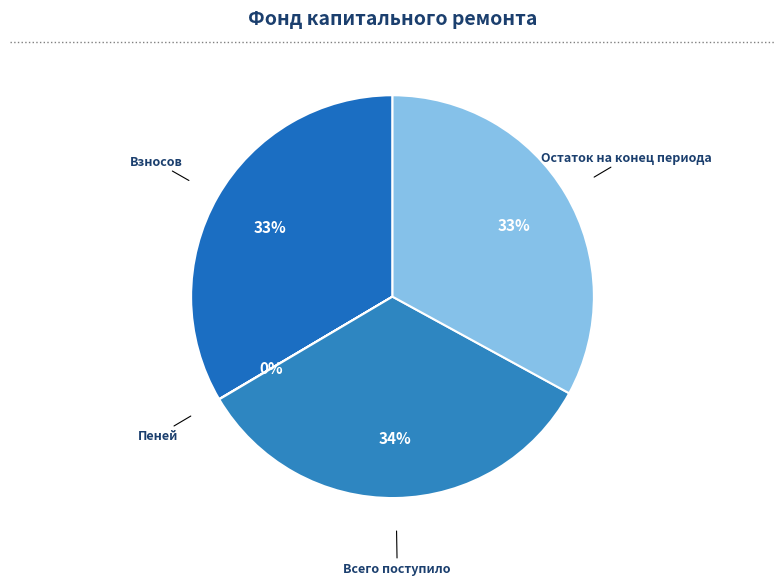

Do Остаток на конец периода and Всего поступило together represent more than half of the pie?

Yes